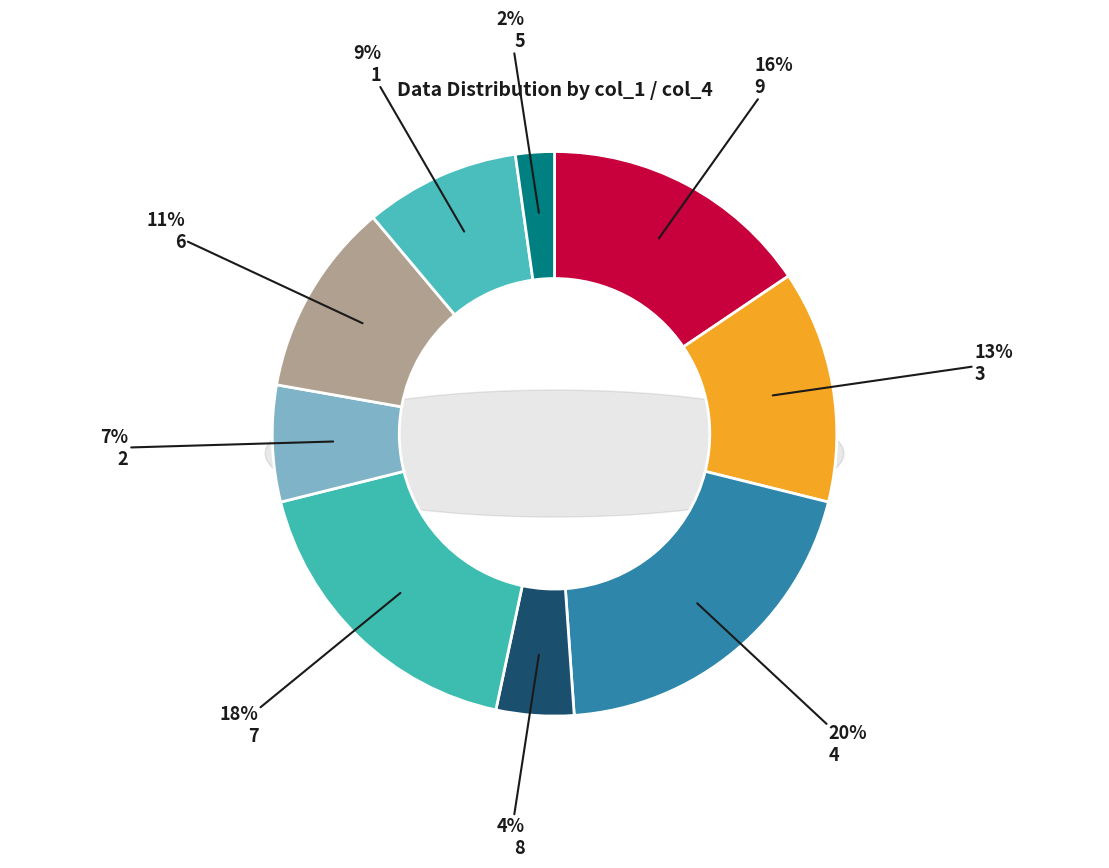

To the nearest percent, what portion does 9 represent?

16%